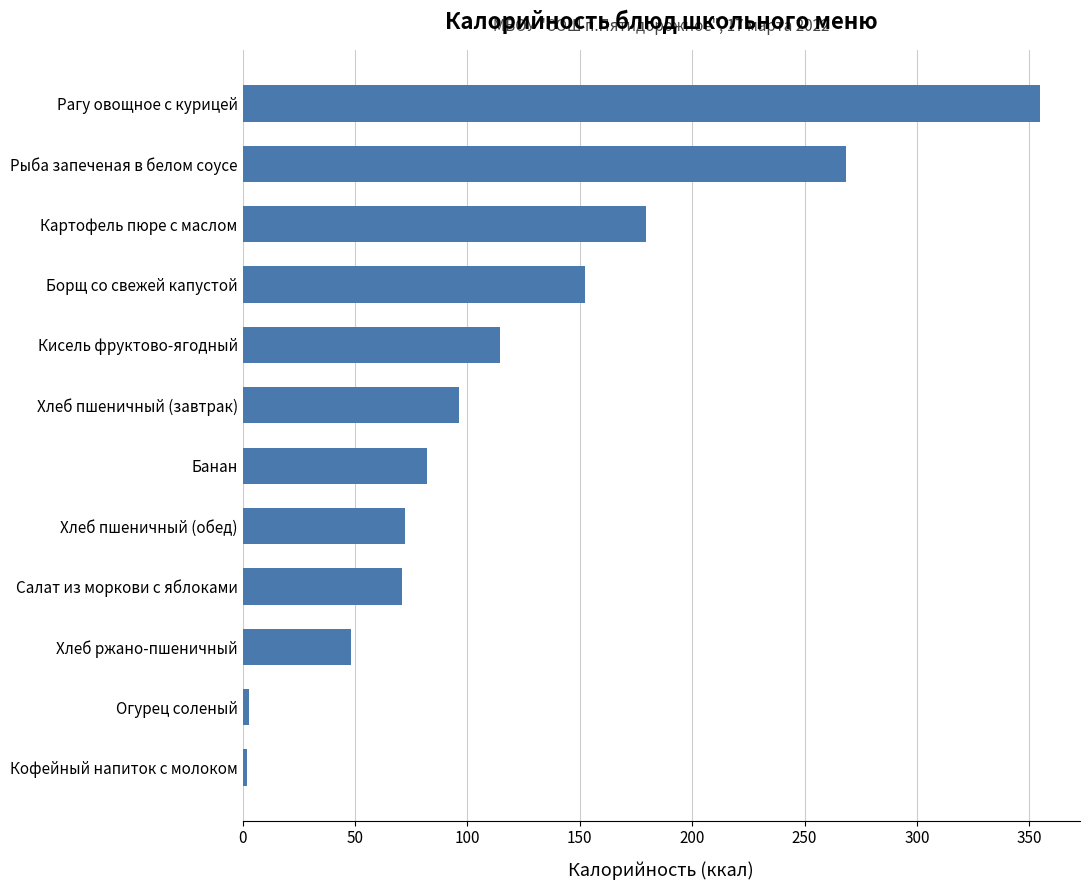

Which label corresponds to the largest value in the chart?

Рагу овощное с курицей